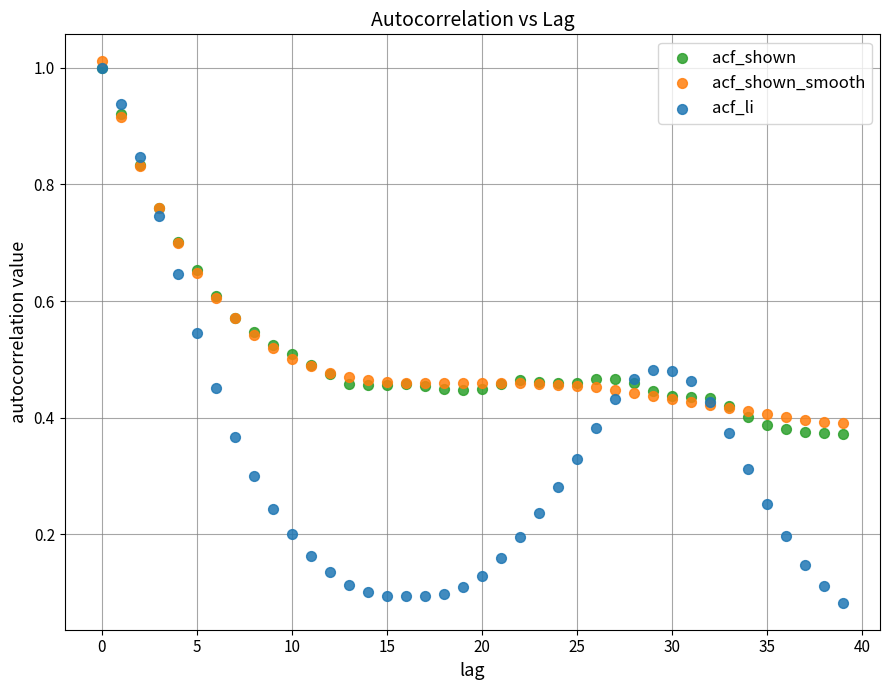

Which series reaches the maximum Y coordinate?

acf_shown_smooth